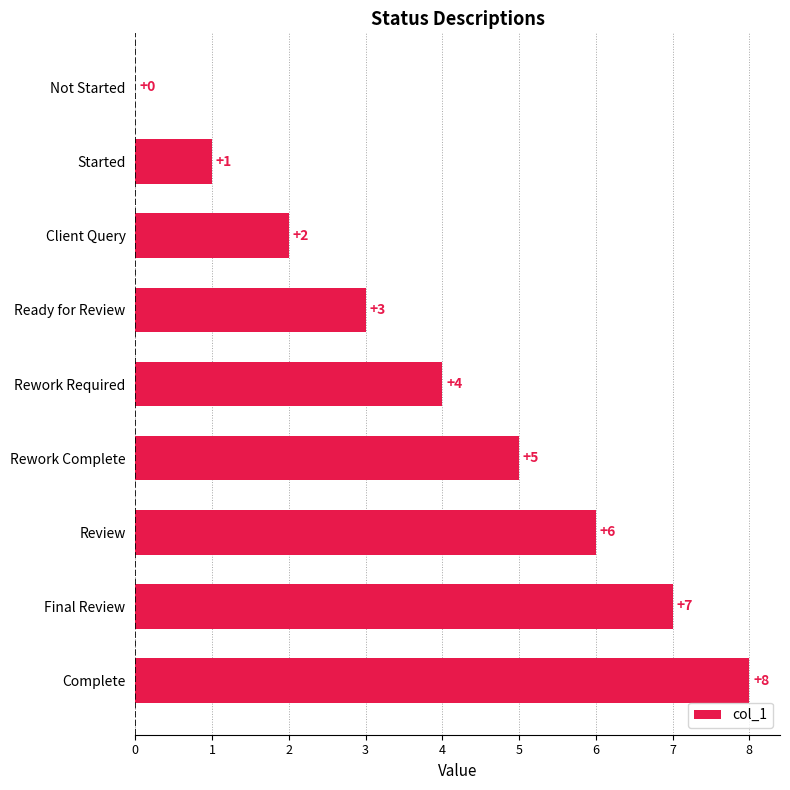

Which category has the highest value across all series?

Complete